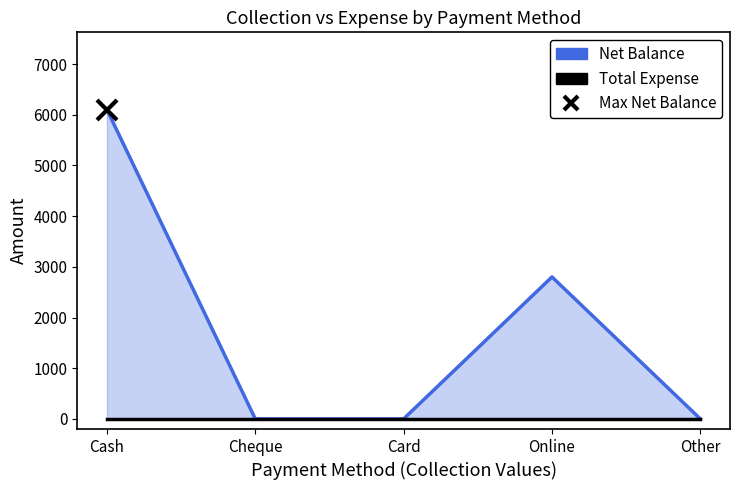

Does the chart display data point markers on the line(s)?

No